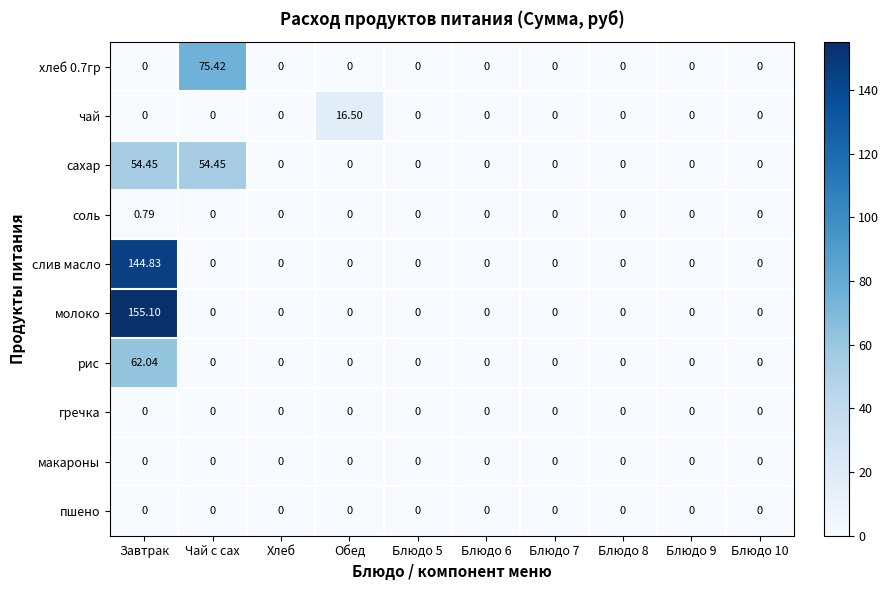

Which series has the largest total across all categories?

молоко